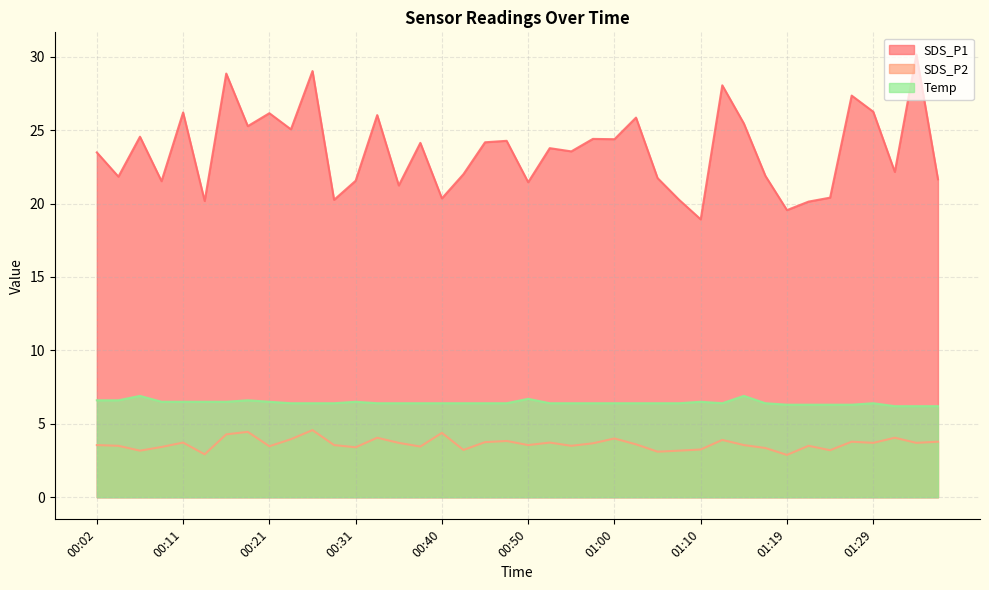

Reading right to left, list all the values displayed in this chart.

SDS_P1: 01:36=21.6	01:34=30.1	01:32=22.1	01:29=26.2	01:27=27.4	01:24=20.4	01:22=20.1	01:19=19.6	01:17=21.9	01:15=25.4	01:12=28.1	01:10=18.9	01:07=20.2	01:05=21.7	01:02=25.9	01:00=24.4	00:58=24.4	00:55=23.6	00:53=23.8	00:50=21.4	00:48=24.3	00:45=24.2	00:43=22.0	00:40=20.4	00:38=24.1	00:36=21.2	00:33=26.0	00:31=21.6	00:28=20.2	00:26=29.0	00:23=25.1	00:21=26.1	00:19=25.3	00:16=28.9	00:14=20.2	00:11=26.2	00:09=21.5	00:06=24.6	00:04=21.8	00:02=23.5
SDS_P2: 01:36=3.8	01:34=3.7	01:32=4.0	01:29=3.7	01:27=3.8	01:24=3.2	01:22=3.5	01:19=2.9	01:17=3.4	01:15=3.5	01:12=3.9	01:10=3.2	01:07=3.2	01:05=3.1	01:02=3.6	01:00=4.0	00:58=3.7	00:55=3.5	00:53=3.7	00:50=3.5	00:48=3.8	00:45=3.8	00:43=3.2	00:40=4.4	00:38=3.5	00:36=3.7	00:33=4.0	00:31=3.4	00:28=3.5	00:26=4.6	00:23=4.0	00:21=3.5	00:19=4.5	00:16=4.3	00:14=2.9	00:11=3.7	00:09=3.4	00:06=3.2	00:04=3.5	00:02=3.5
Temp: 01:36=6.2	01:34=6.2	01:32=6.2	01:29=6.4	01:27=6.3	01:24=6.3	01:22=6.3	01:19=6.3	01:17=6.4	01:15=6.9	01:12=6.4	01:10=6.5	01:07=6.4	01:05=6.4	01:02=6.4	01:00=6.4	00:58=6.4	00:55=6.4	00:53=6.4	00:50=6.7	00:48=6.4	00:45=6.4	00:43=6.4	00:40=6.4	00:38=6.4	00:36=6.4	00:33=6.4	00:31=6.5	00:28=6.4	00:26=6.4	00:23=6.4	00:21=6.5	00:19=6.6	00:16=6.5	00:14=6.5	00:11=6.5	00:09=6.5	00:06=6.9	00:04=6.6	00:02=6.6